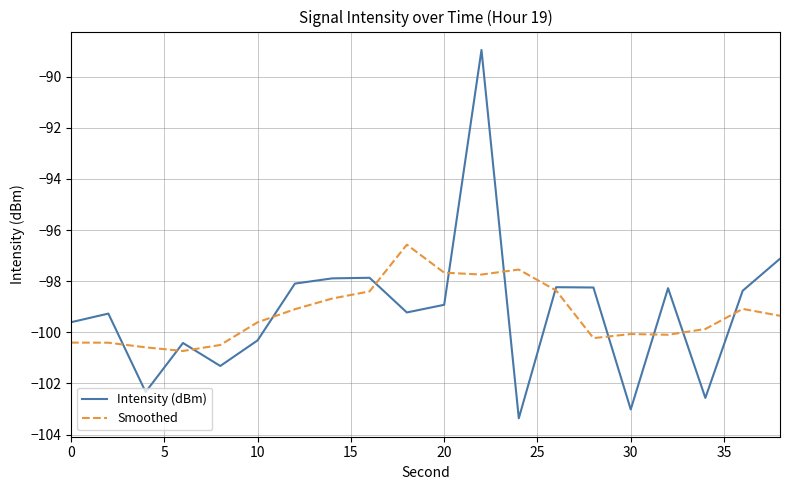

Rank the series by their maximum value, from lowest to highest.

Smoothed, Intensity (dBm)